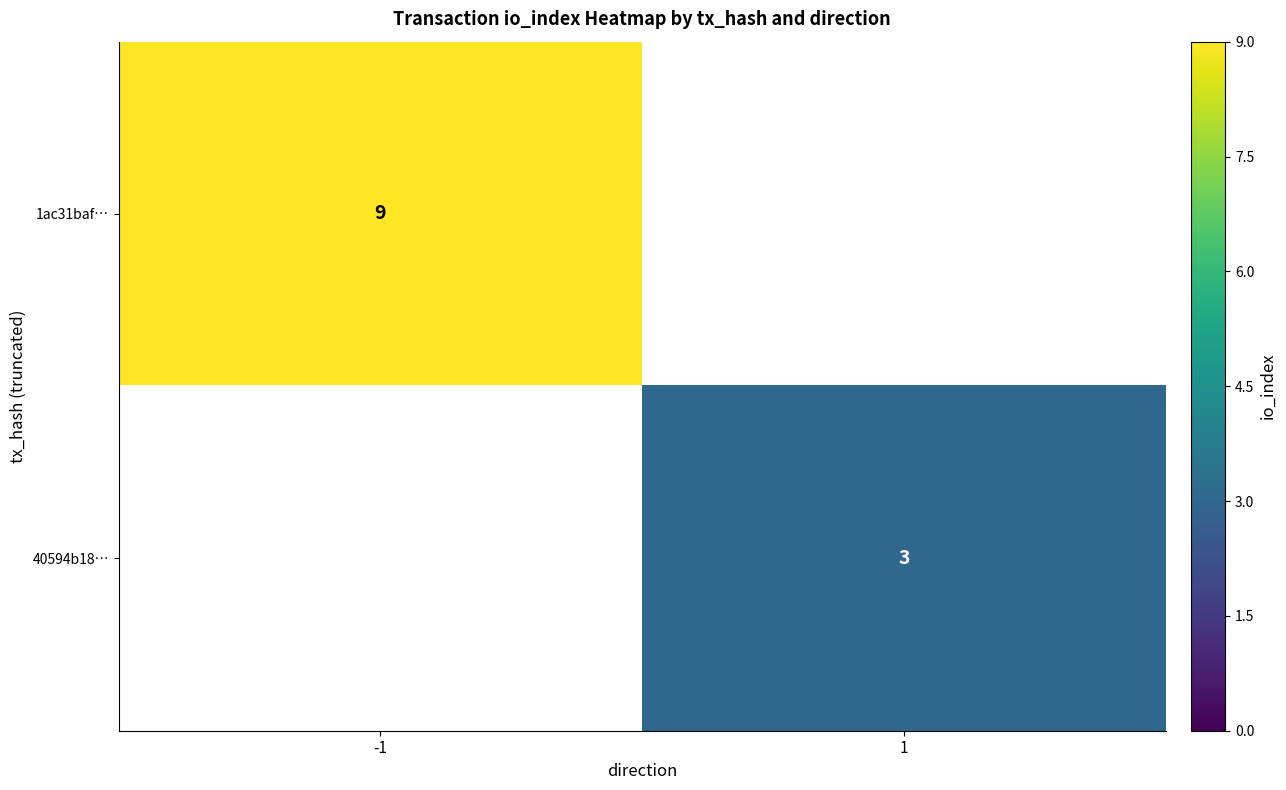

True or false: 1ac31baf… has a value of 2 at -1.

False